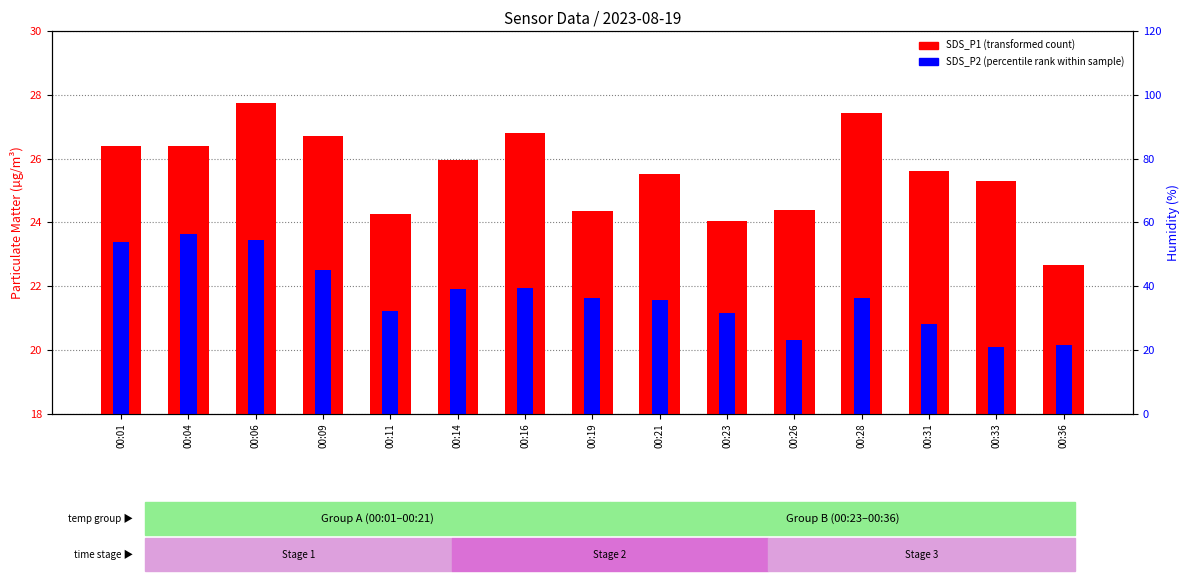

List the series in order of their overall mean, highest first.

SDS_P1, SDS_P2